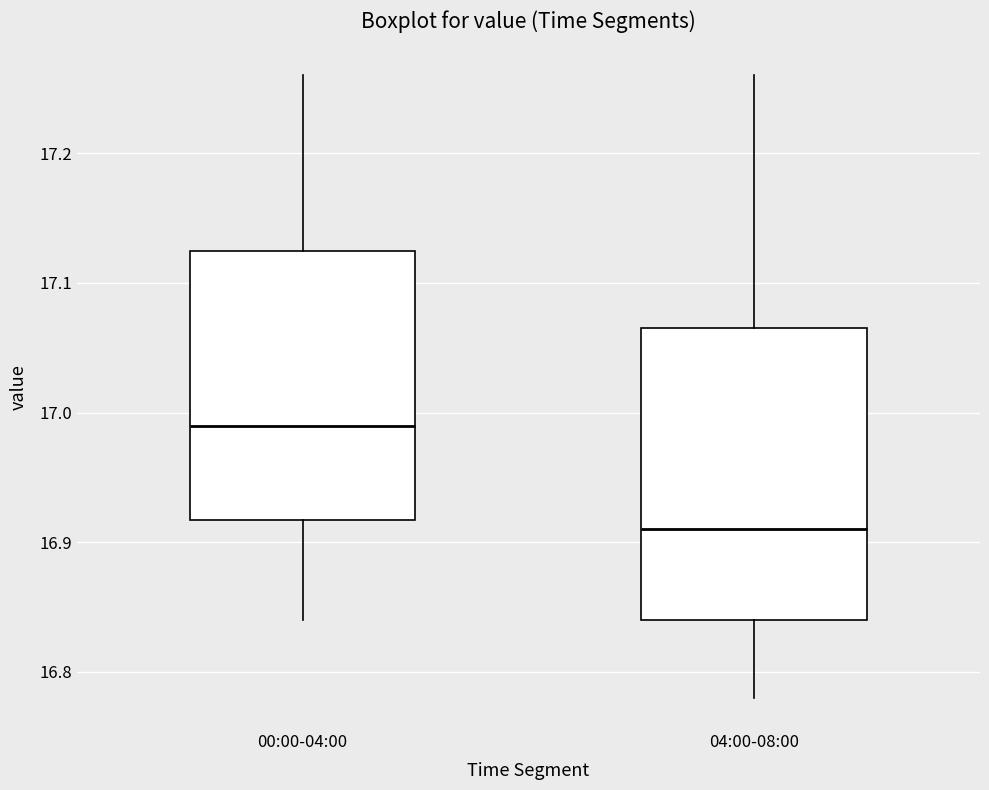

Where is the upper edge of the box for 04:00-08:00 on the y-axis? The values are not printed on the chart, so give them approximately, as read against the axis.

17.07